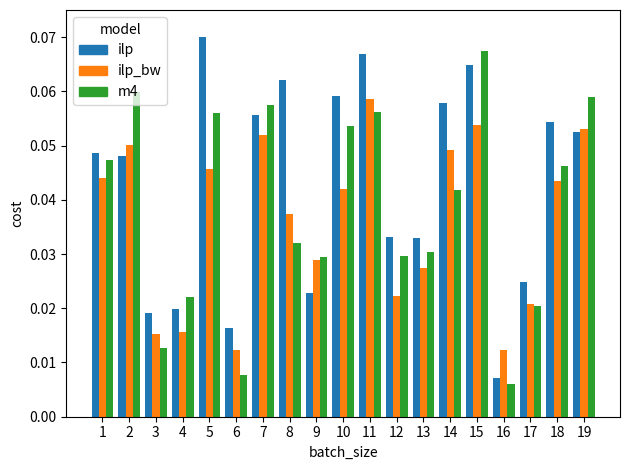

Count the number of categories in the chart.

19